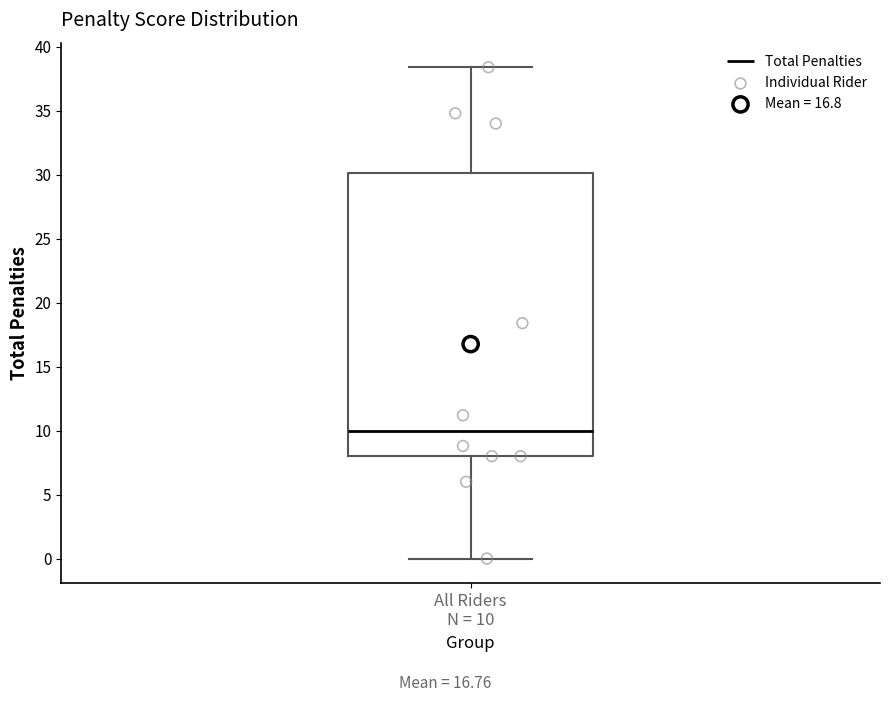

Read this box plot against the y-axis: the position of the median line, the range covered by the box, and the ends of both whiskers. The values are not printed on the chart, so give them approximately, as read against the axis.

median 10.0, box 8.0 to 30.0, whiskers 0.0 to 38.5